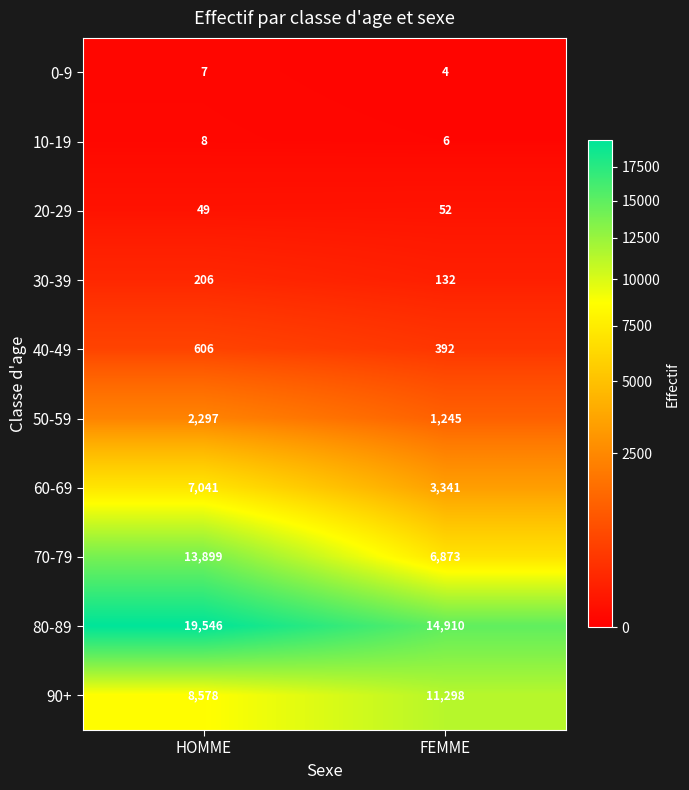

At which label does 10-19 reach its minimum?

FEMME